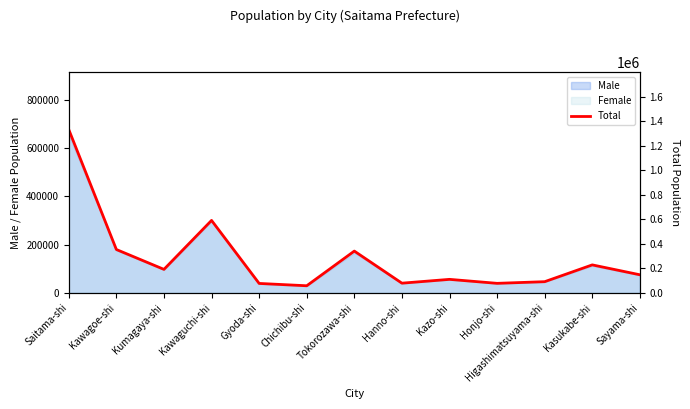

The chart shows a value of 107445 at Tokorozawa-shi. True or false?

False